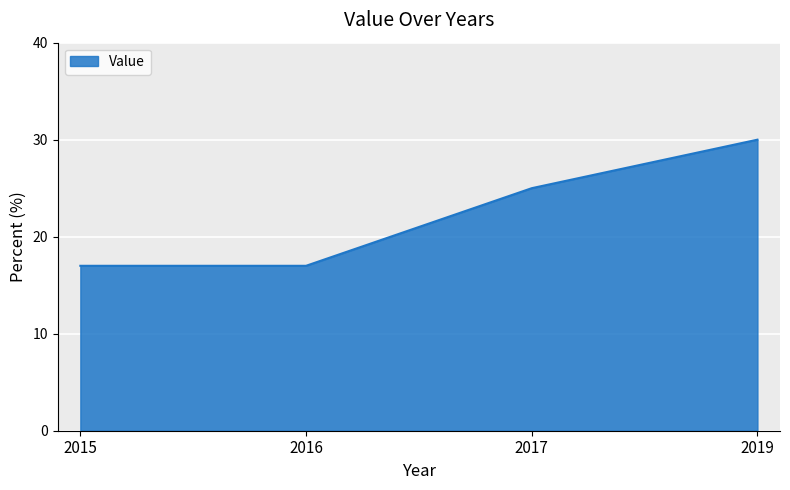

Between 2015 and 2019, which is larger?

2019